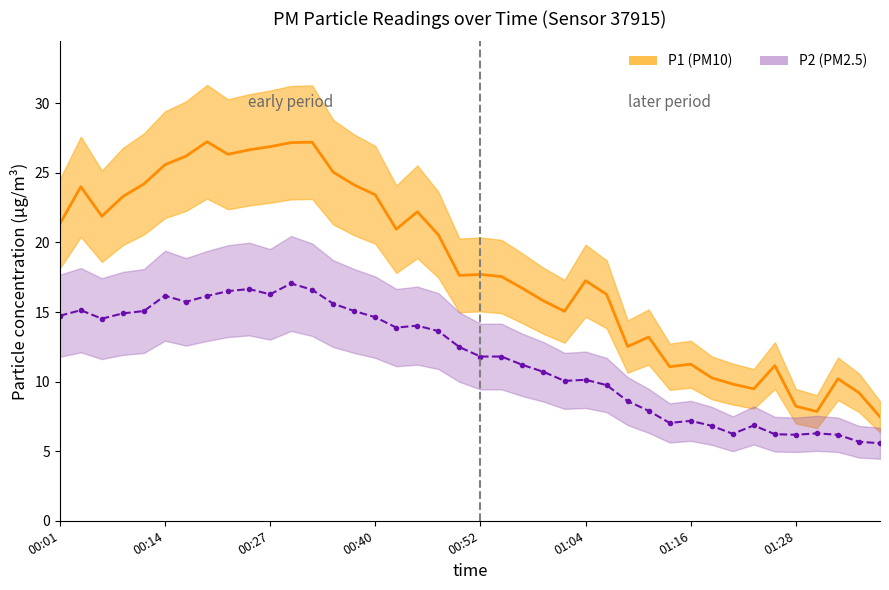

What is the value of the P2 point at the 16th from the left?

14.6